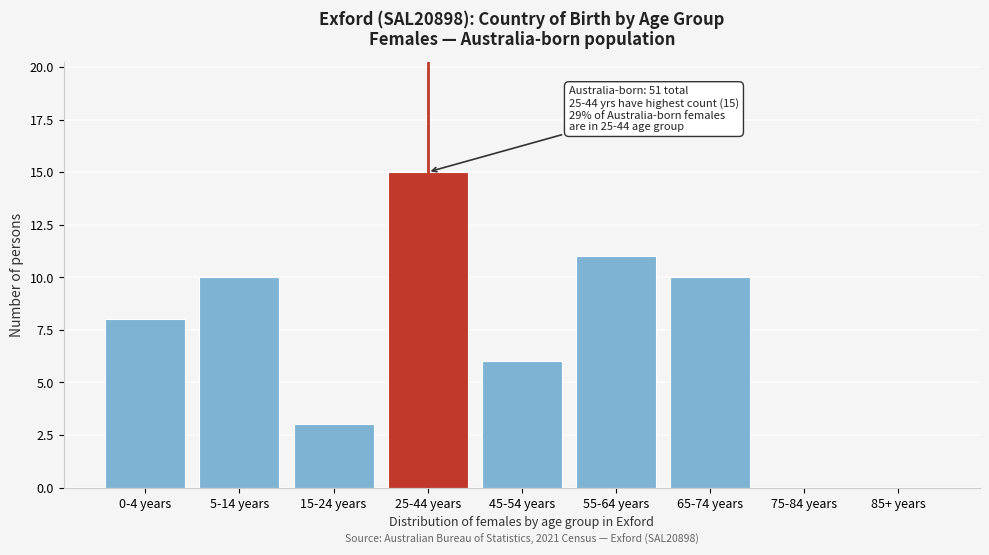

Reading left to right, transcribe all the data shown in this chart.

0-4 years=8	5-14 years=10	15-24 years=3	25-44 years=15	45-54 years=6	55-64 years=11	65-74 years=10	75-84 years=0	85+ years=0